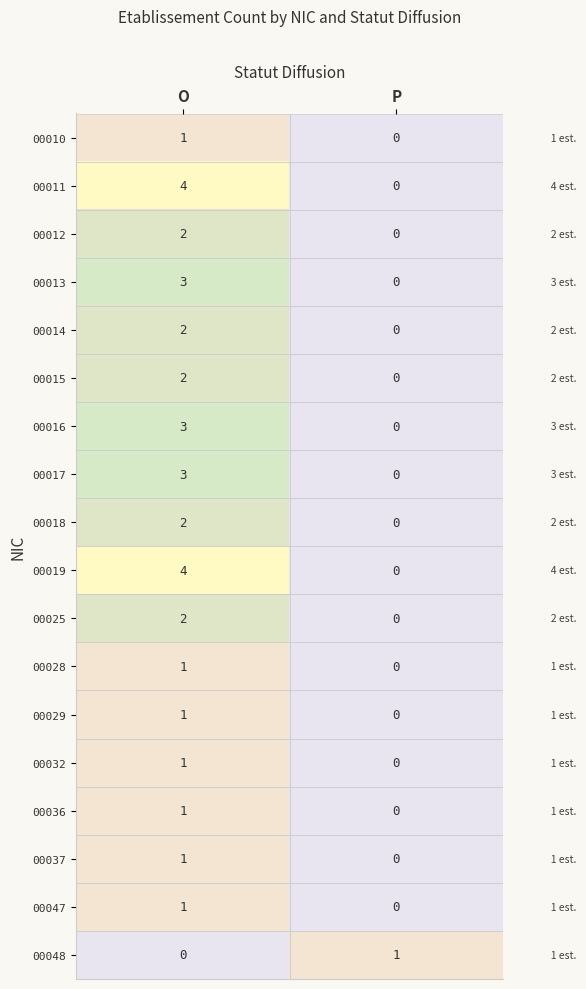

What is the maximum value shown in the chart?

4